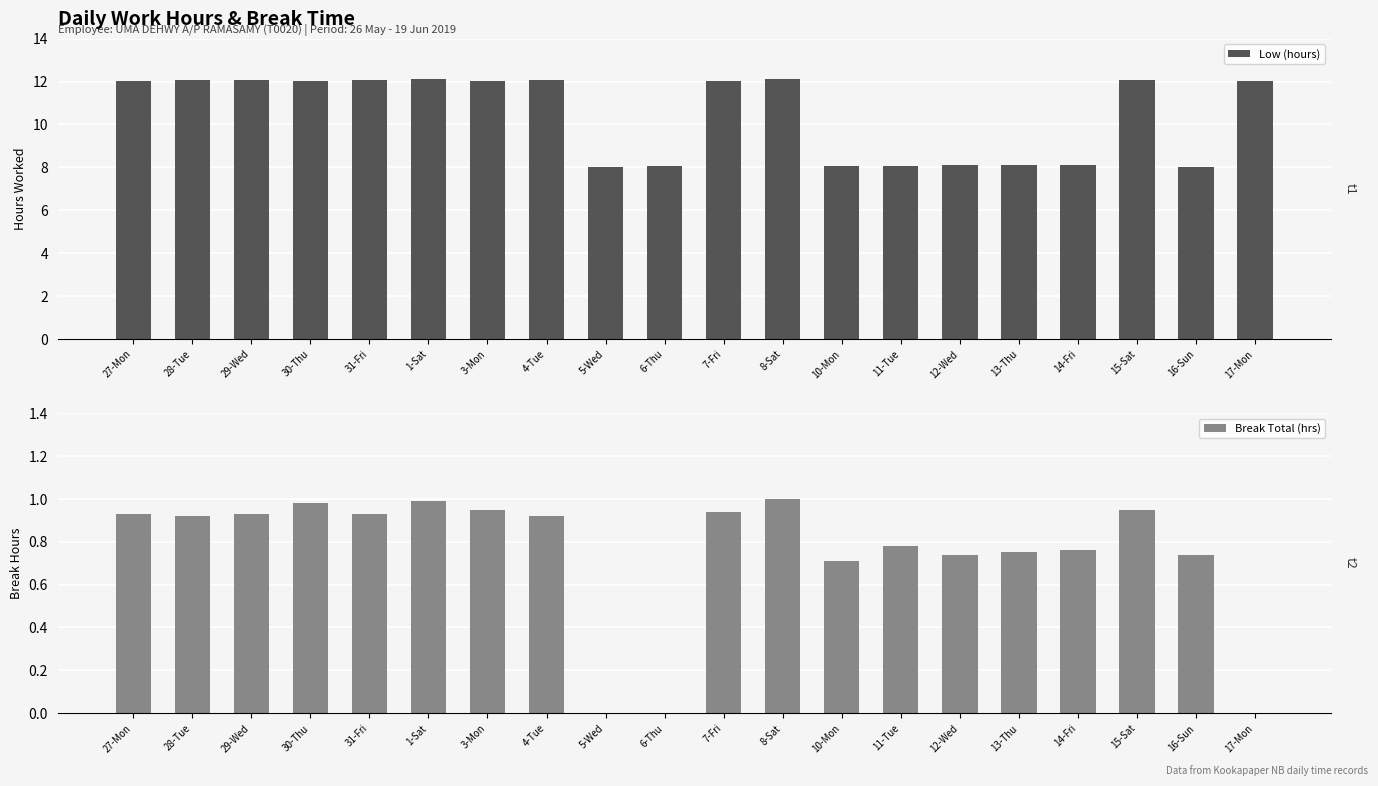

How many categories are shown in the chart?

20